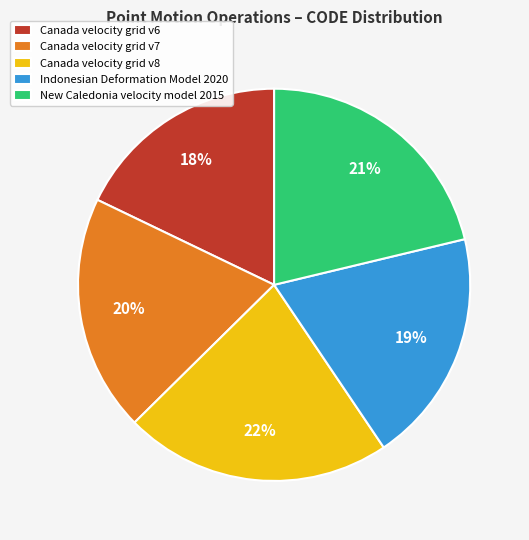

To the nearest percent, what percentage of the pie is Indonesian Deformation Model 2020?

19%